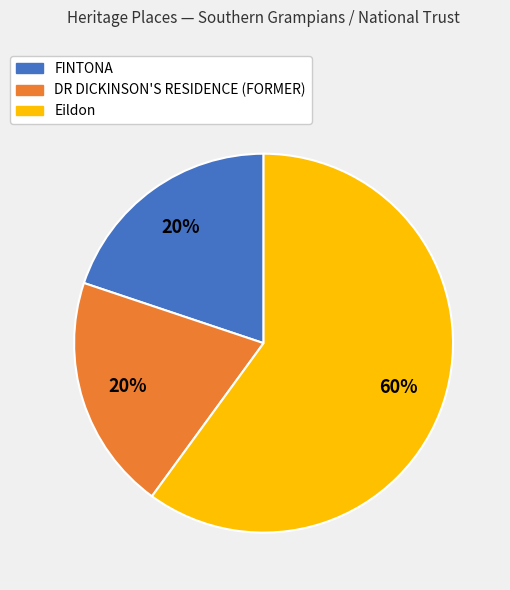

How many segments does this pie chart have?

3